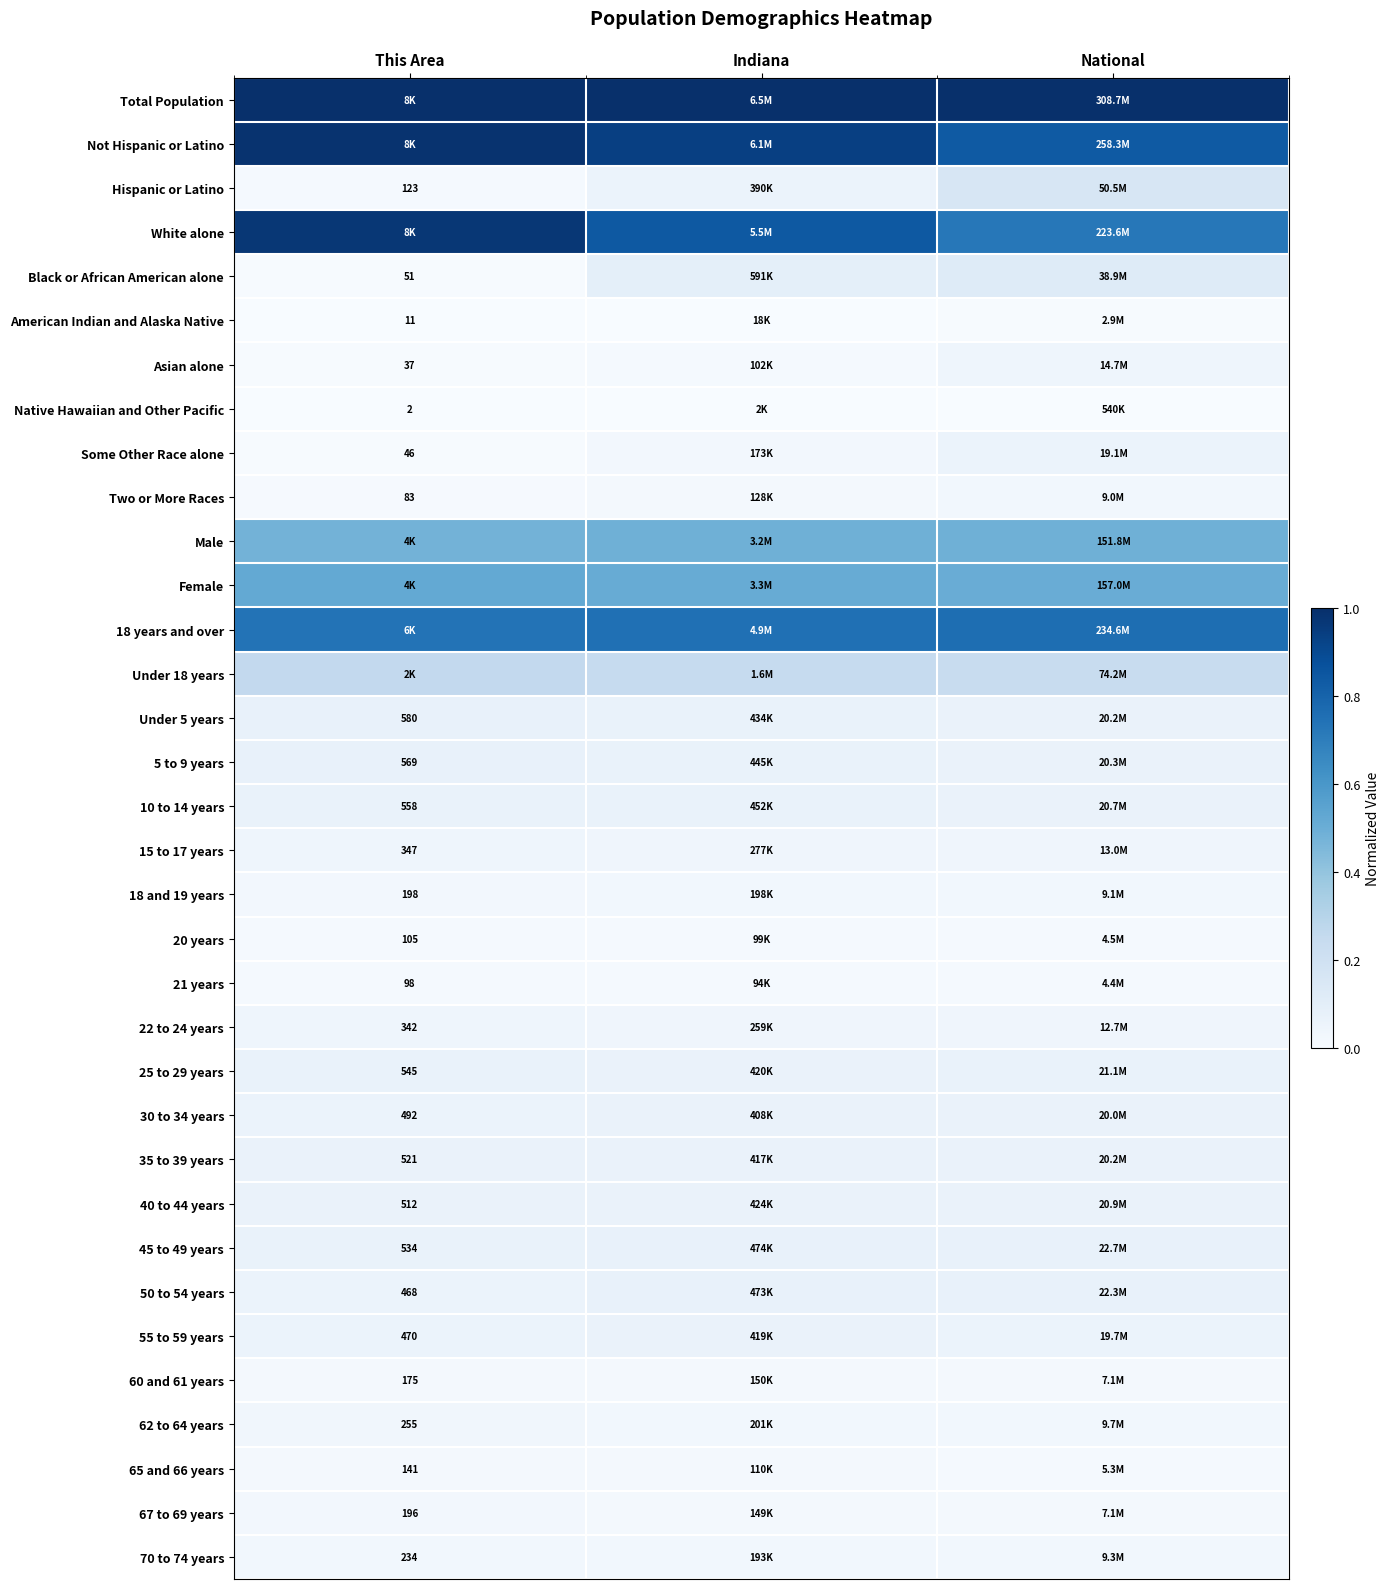

List the labels in order of 50 to 54 years value, smallest first.

This Area, National, Indiana